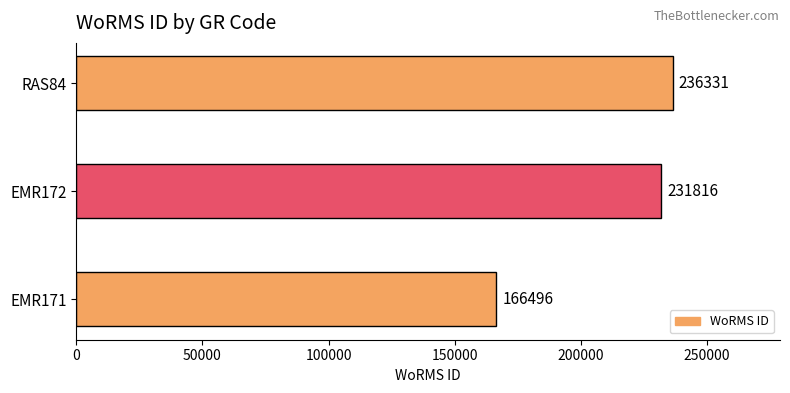

Rank the categories by value from highest to lowest.

RAS84, EMR172, EMR171